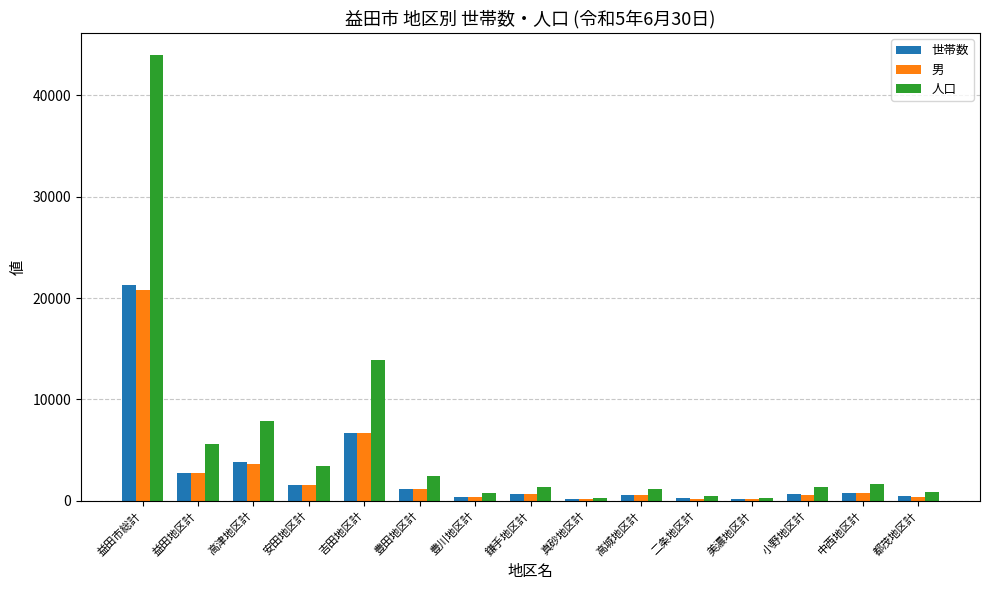

Which series changed the most between 高津地区計 and 真砂地区計?

人口